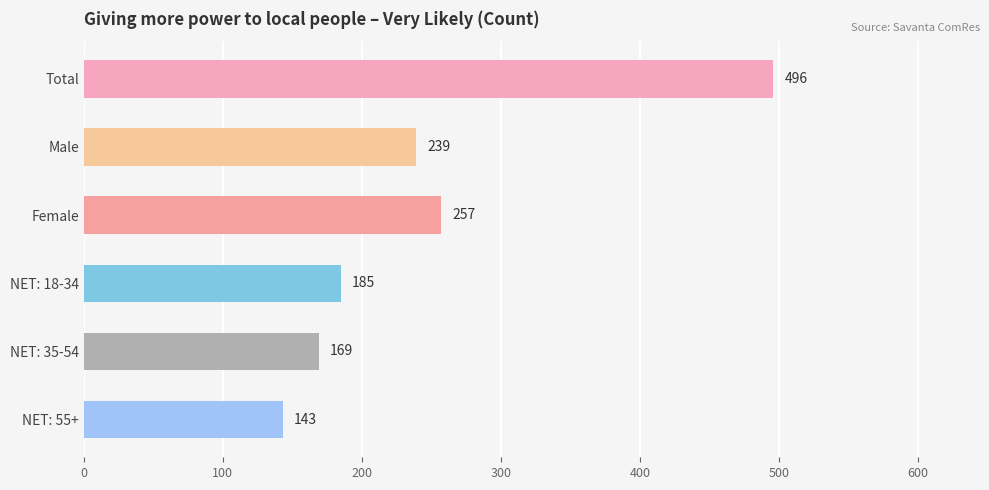

The value at Total is 861. True or false?

False